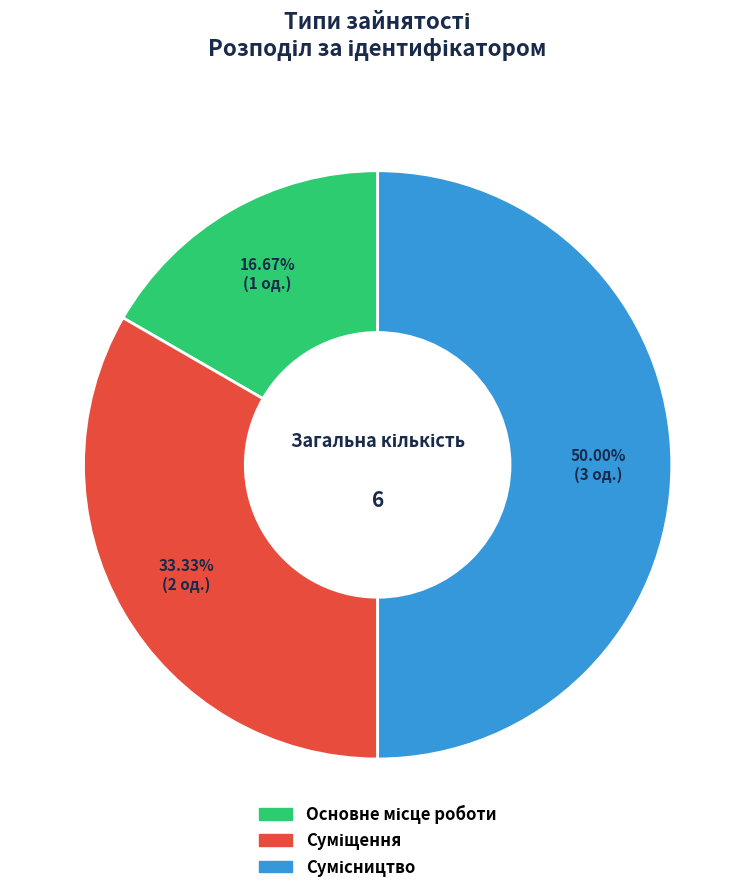

What percentage is NOT represented by Основне місце роботи?

83.3%